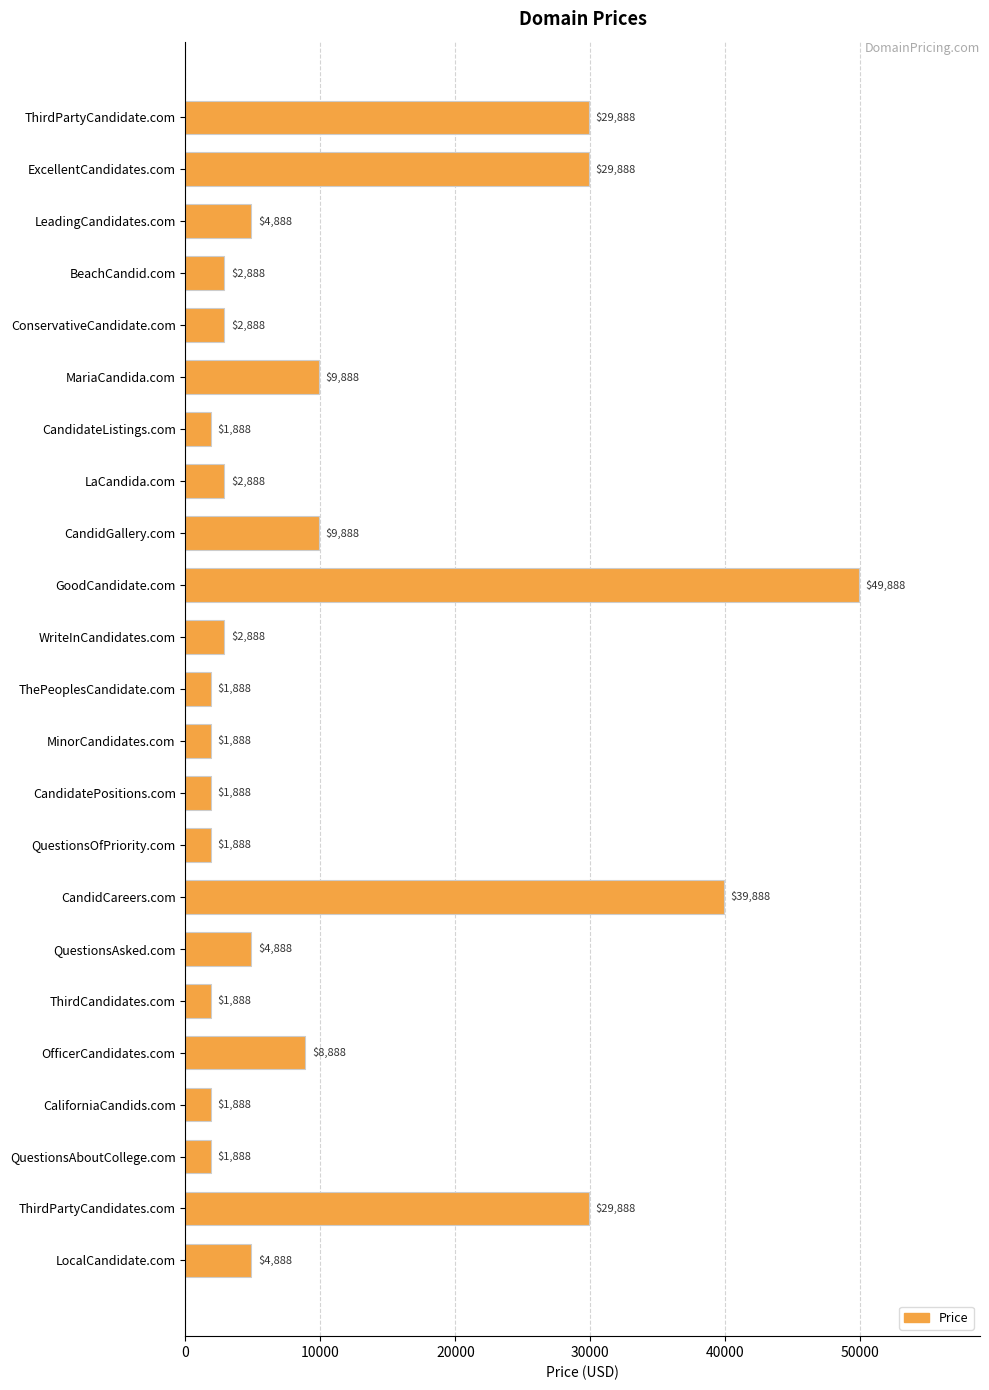

Between QuestionsOfPriority.com and QuestionsAsked.com, which is larger?

QuestionsAsked.com